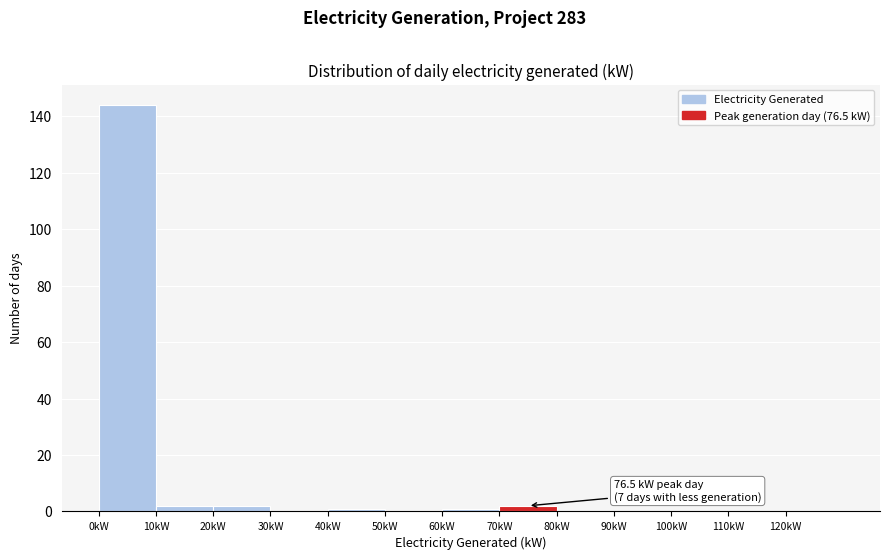

Which range on the x-axis has the tallest bar?

0 to 10